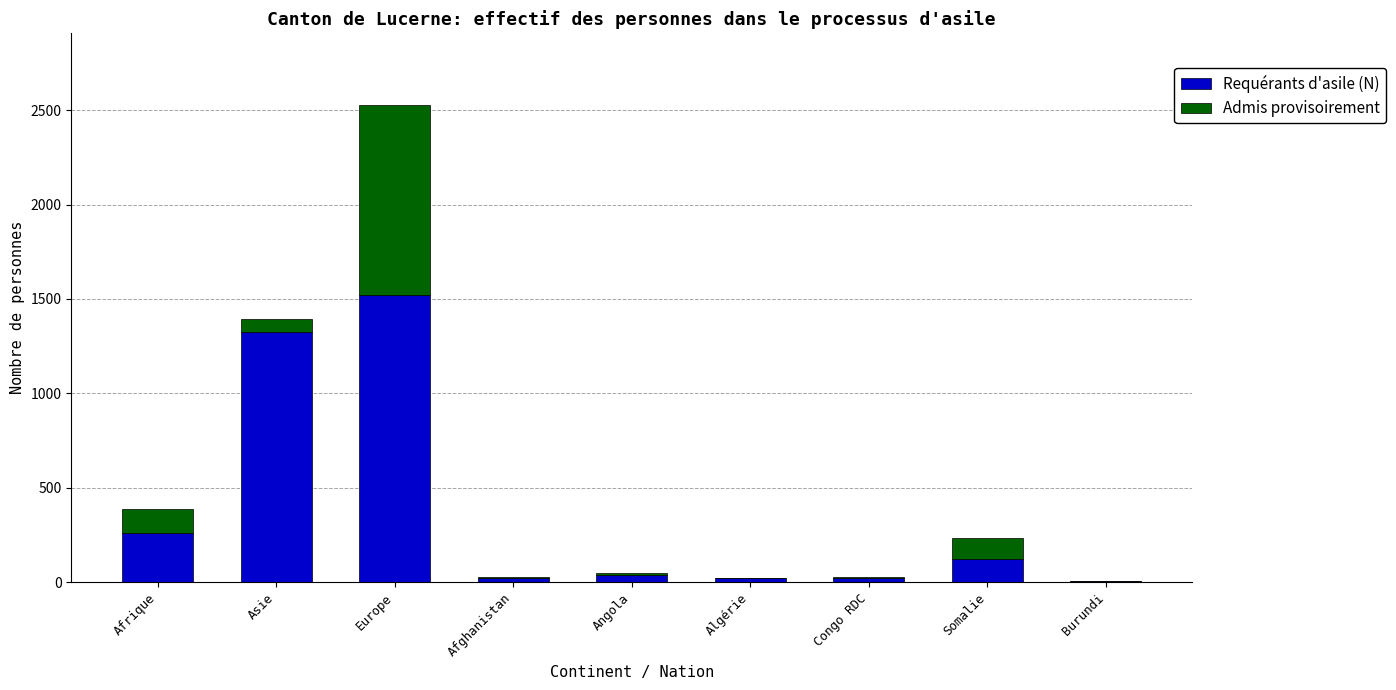

Are the bars grouped side by side (vs. stacked)?

No